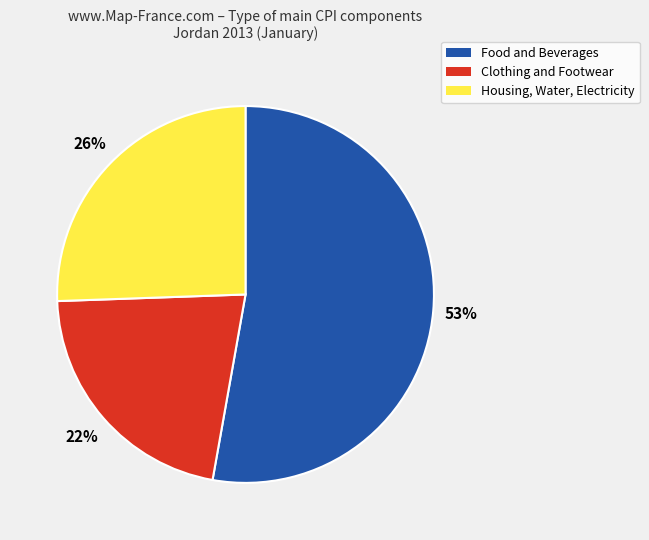

Which category has the smallest portion of the pie?

Clothing and Footwear